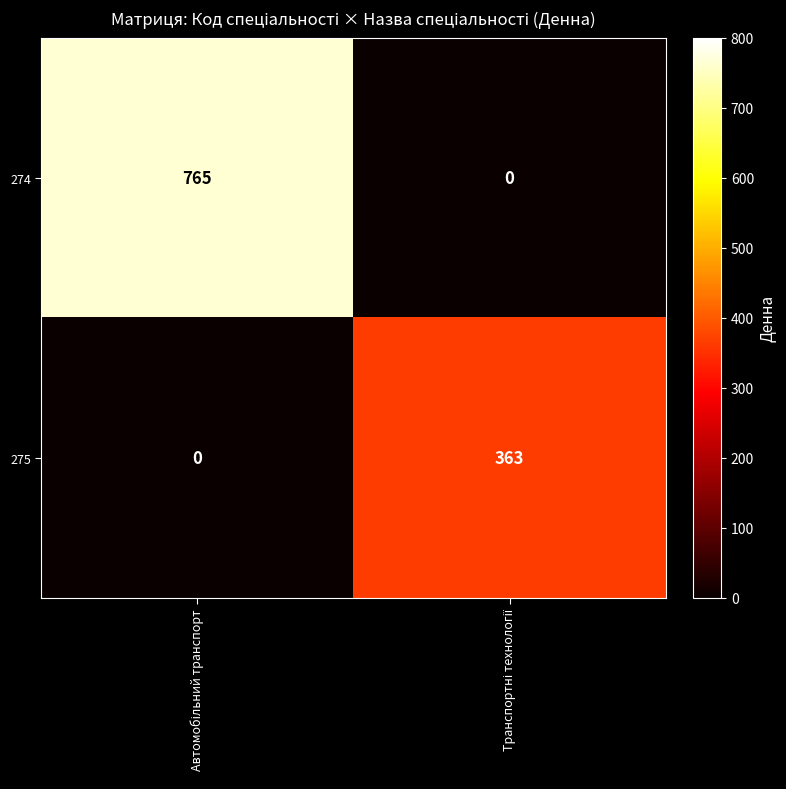

Rank the series by their average value, from lowest to highest.

275, 274